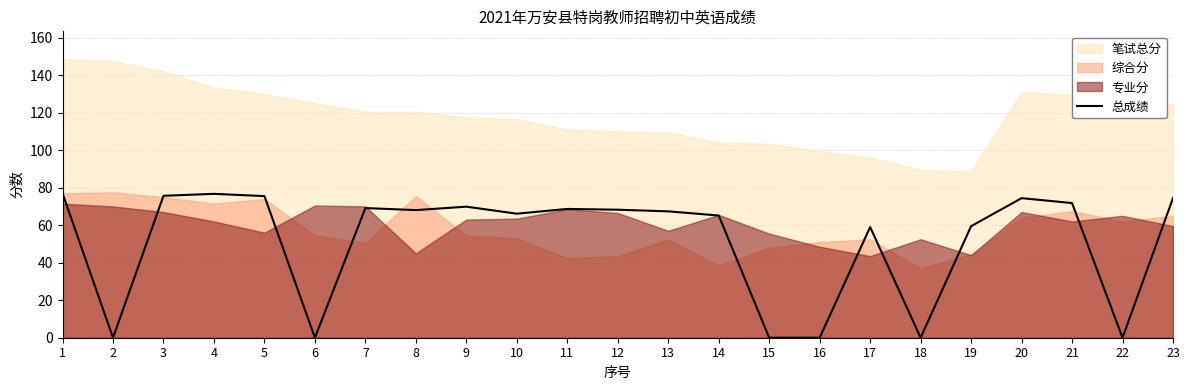

Does the chart have visible grid lines?

Yes